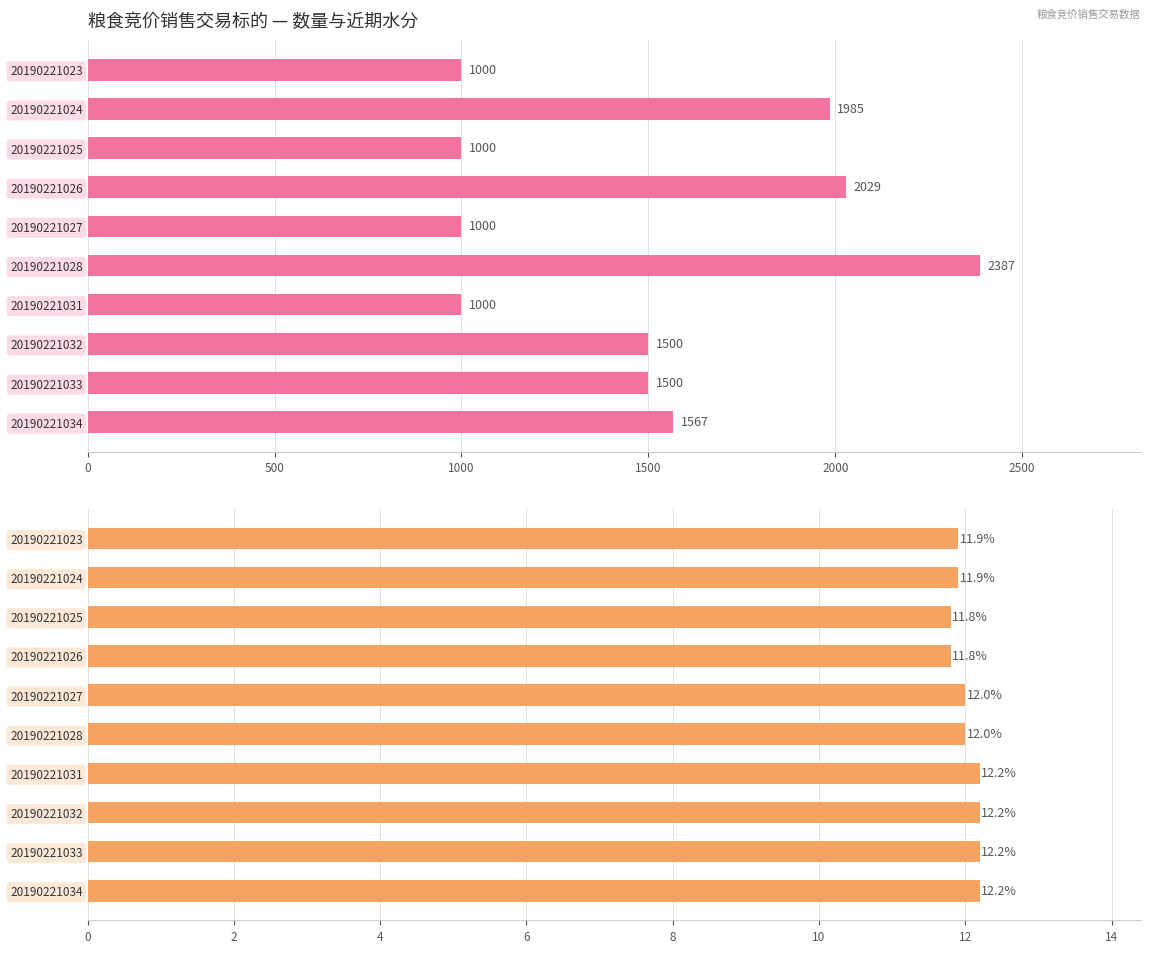

What is the sum of all 近期水分% values?

120.2